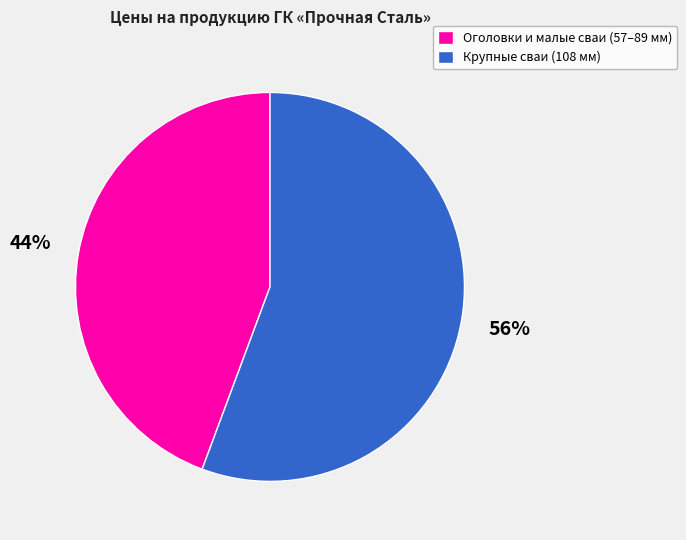

Is there any slice that represents more than half of the pie?

Yes